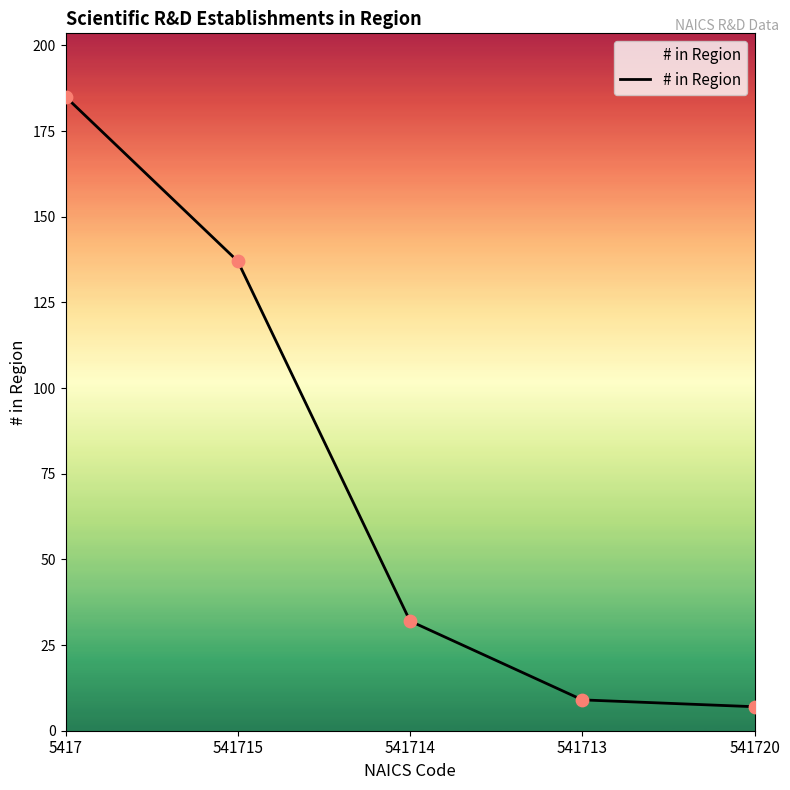

Which has a higher value, 541714 or 541715?

541715